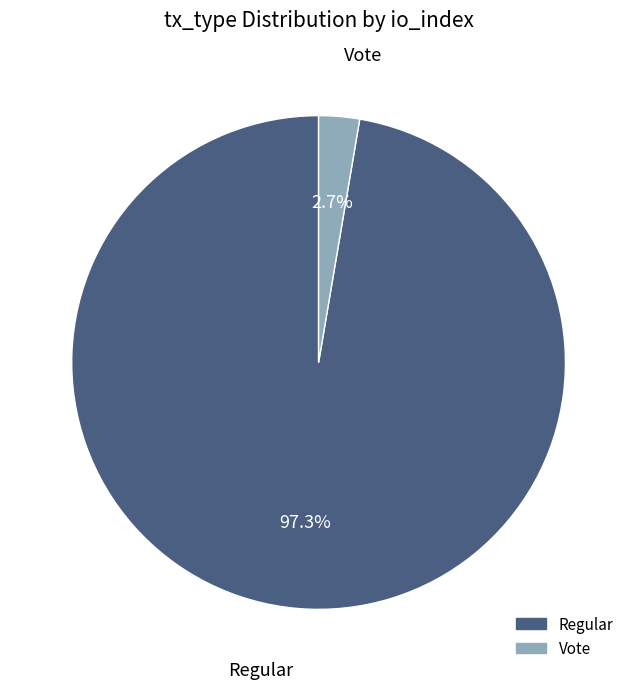

What percentage do Vote and Regular together represent?

100.0%